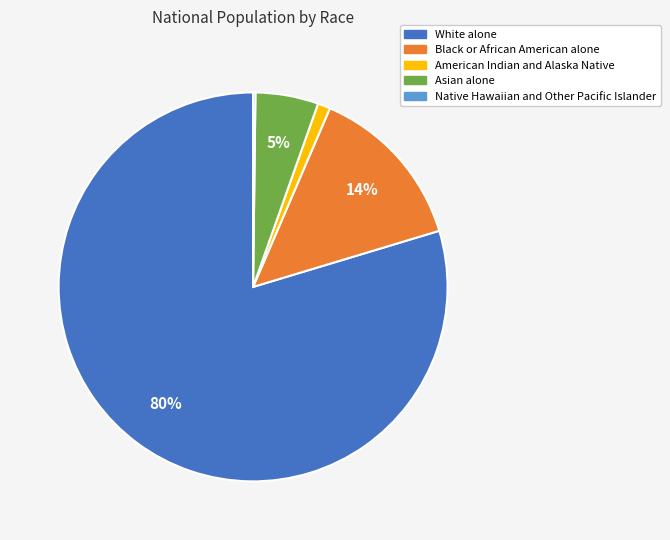

Is there a majority slice in this chart?

Yes